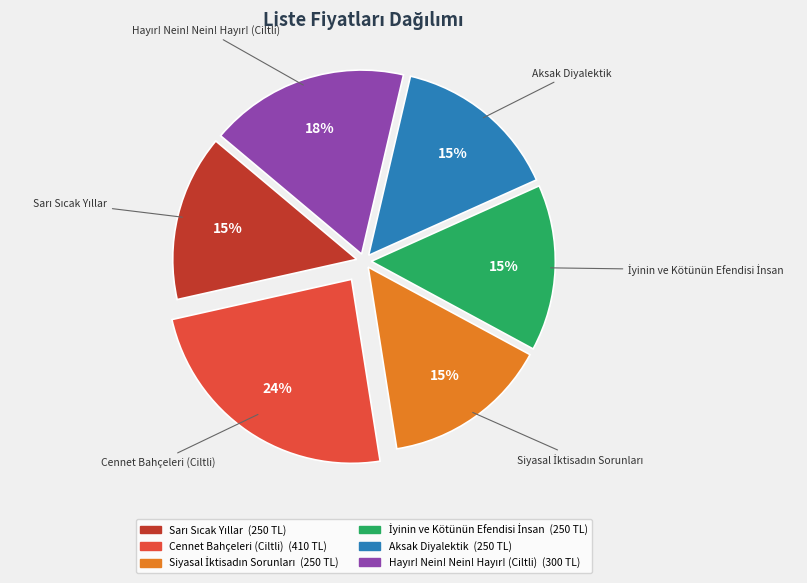

Approximately how many times larger is the value at Aksak Diyalektik compared to Cennet Bahçeleri (Ciltli)?

0.6